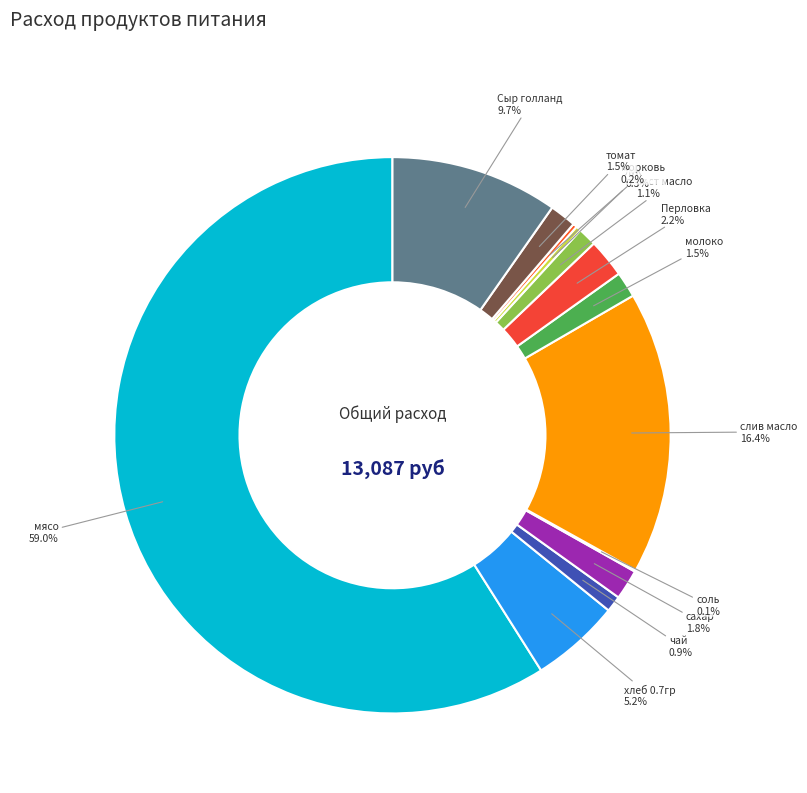

What percentage is NOT represented by раст масло?

98.9%